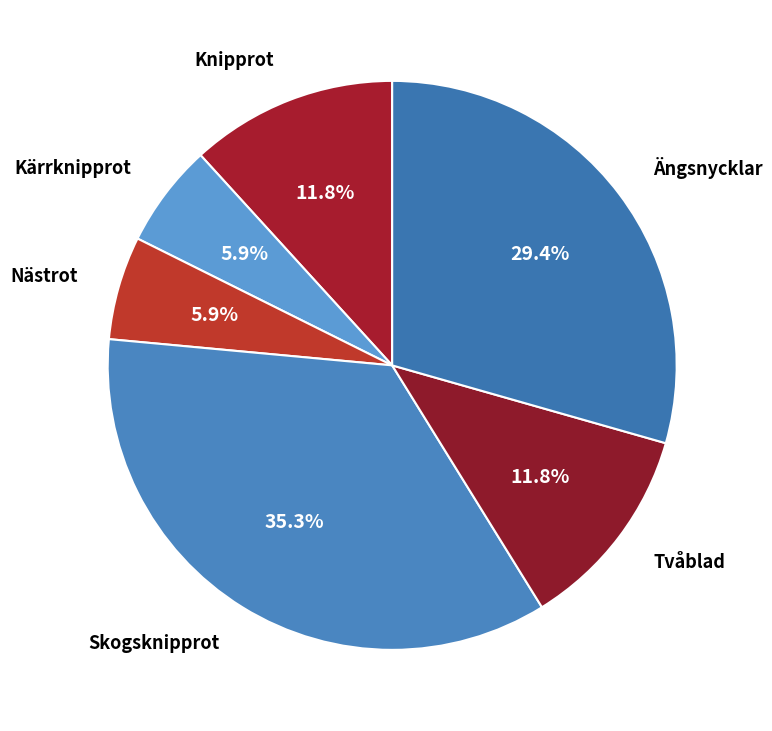

Combined, what portion of the pie is Skogsknipprot and Nästrot?

41.2%